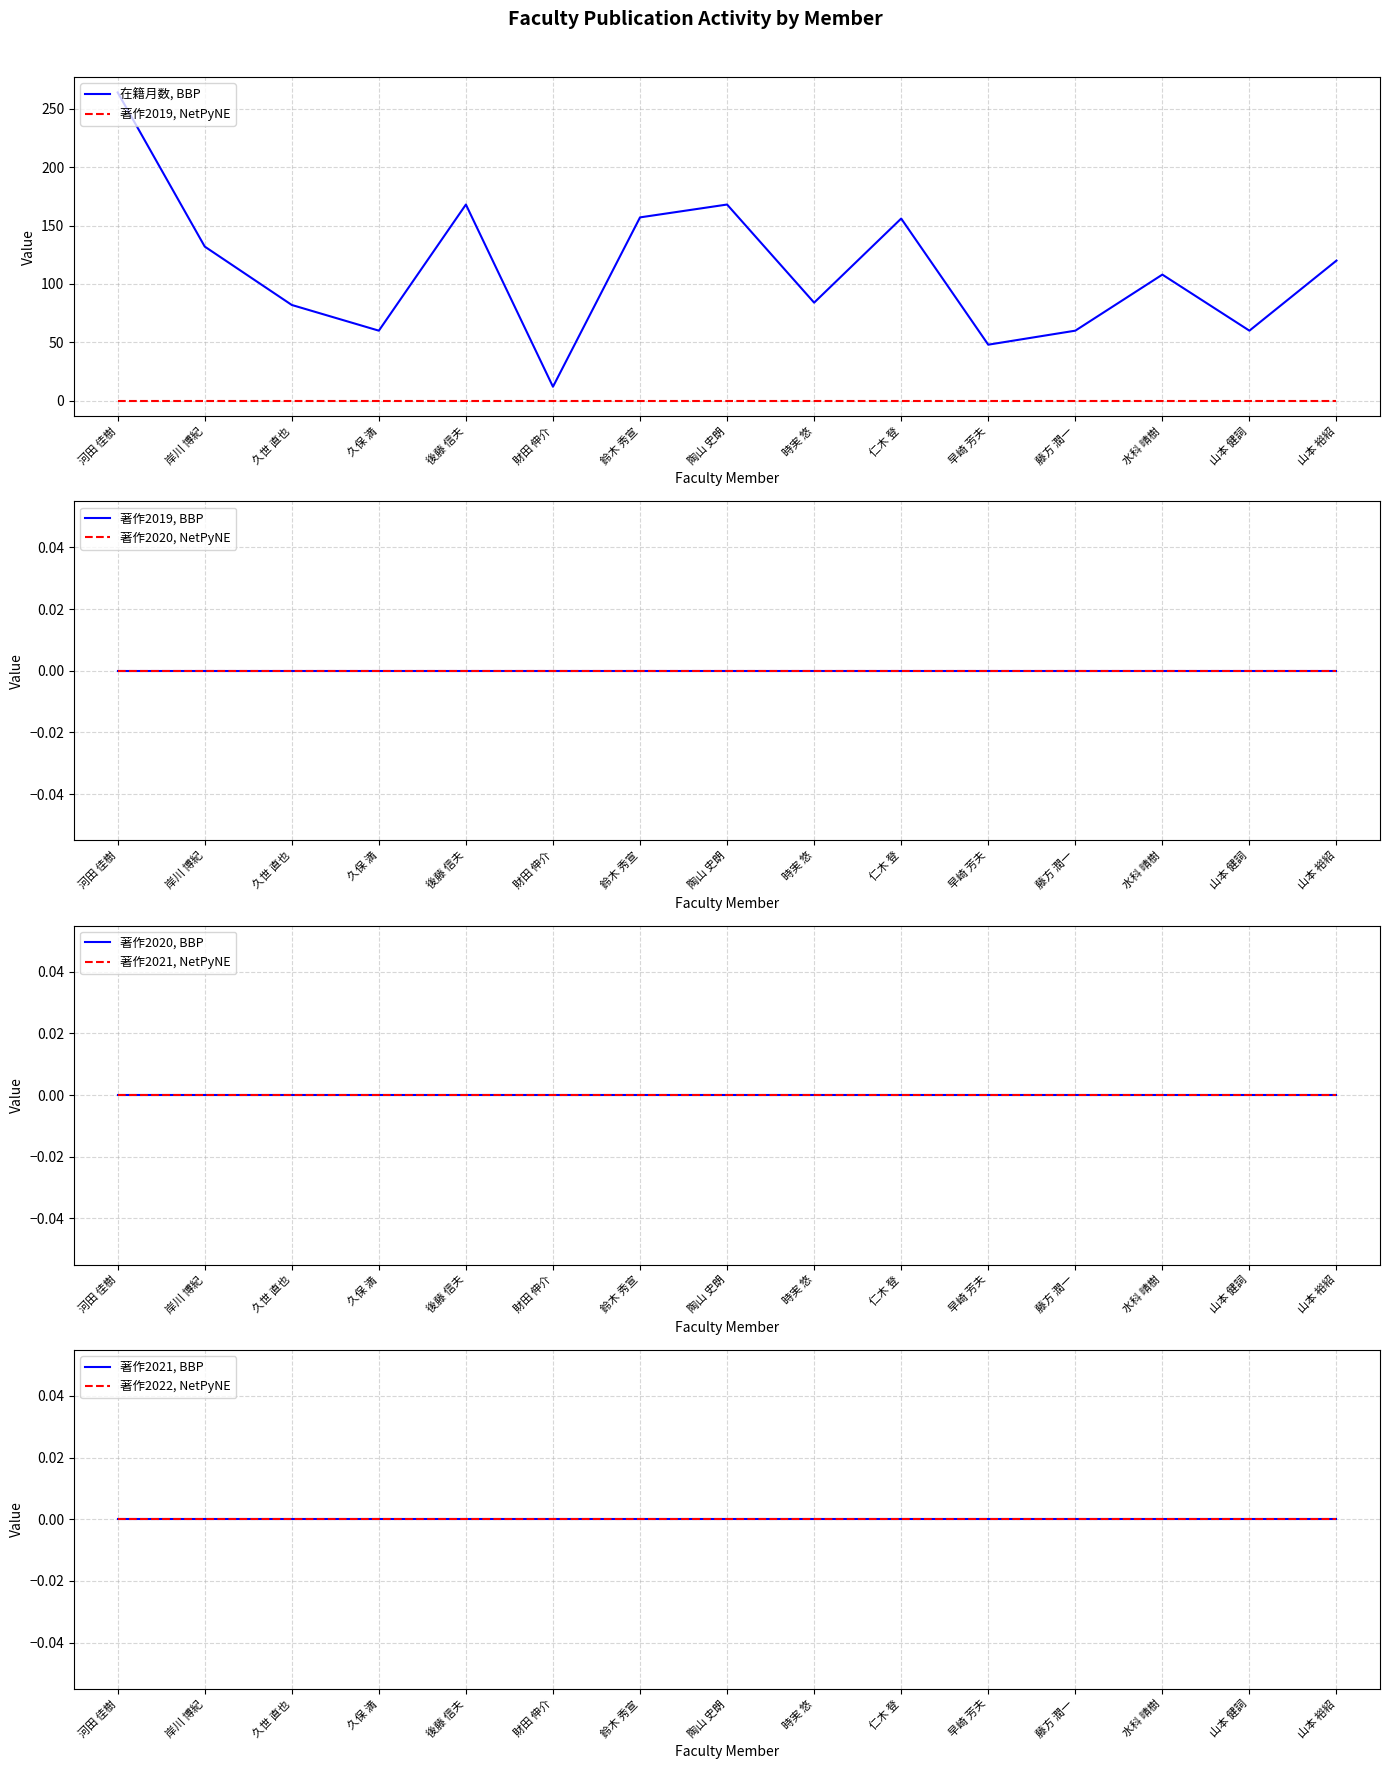

What is the total value across all series at 14?

120